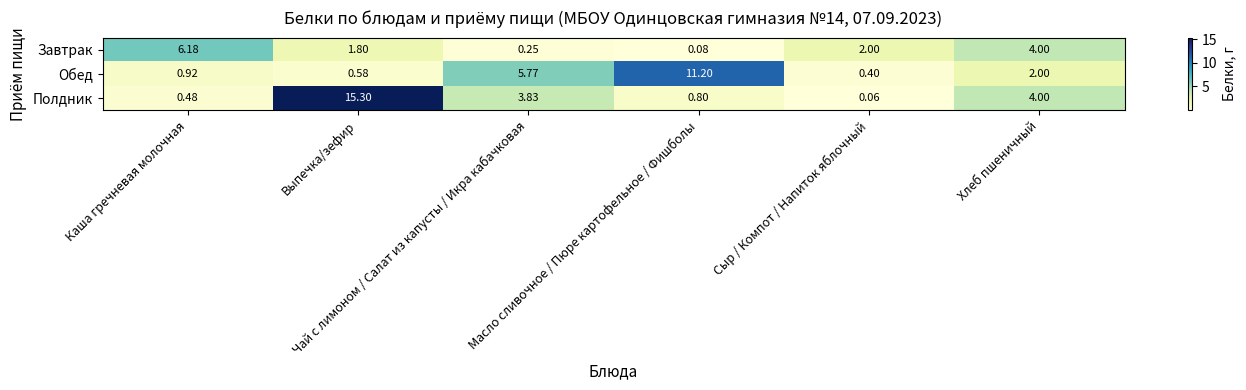

At how many categories does at least one series exceed 9?

2